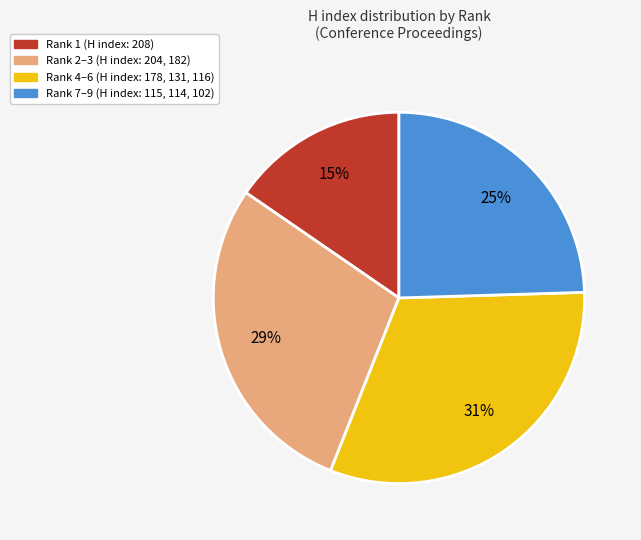

Is there a majority slice in this chart?

No